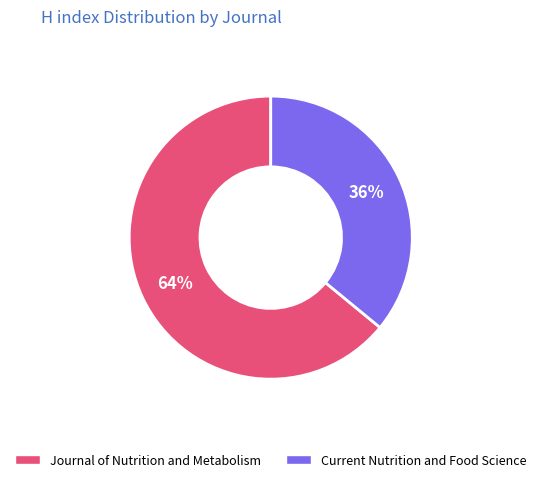

Is the sum of Journal of Nutrition and Metabolism and Current Nutrition and Food Science greater than half?

Yes